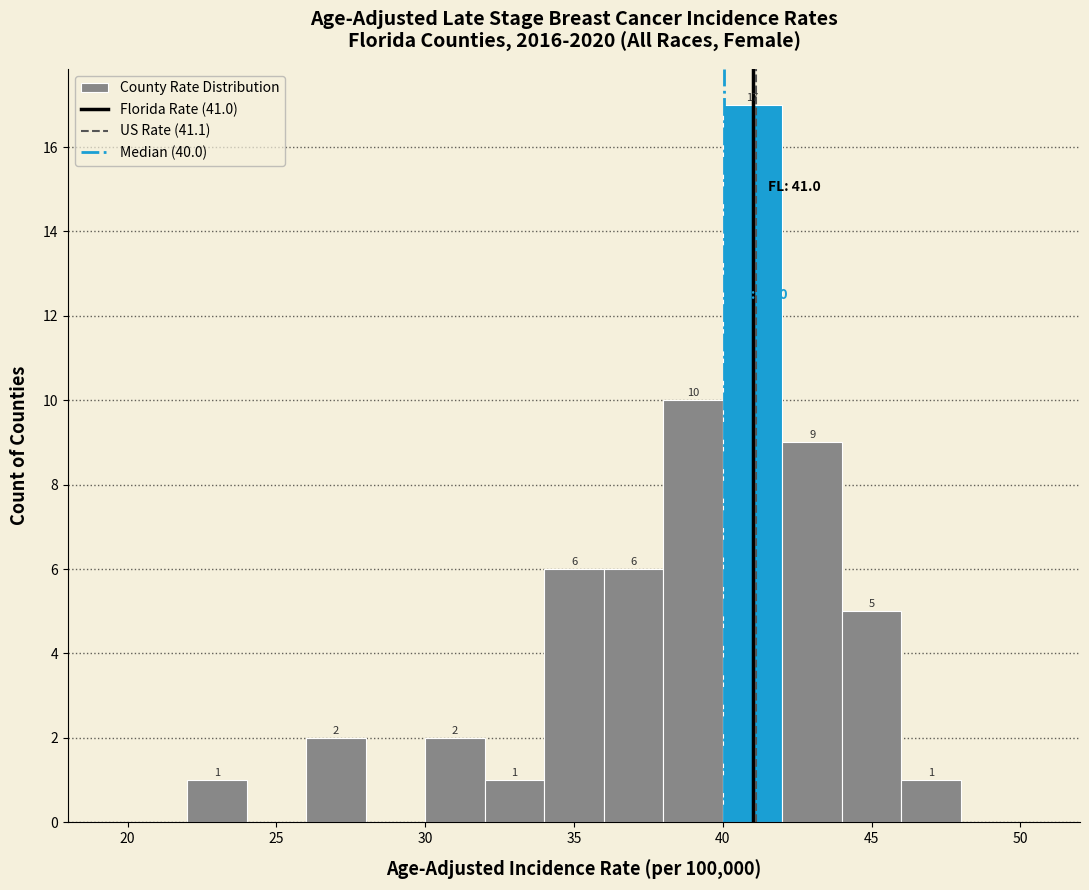

Over which range of the x-axis is the bar tallest?

40 to 42